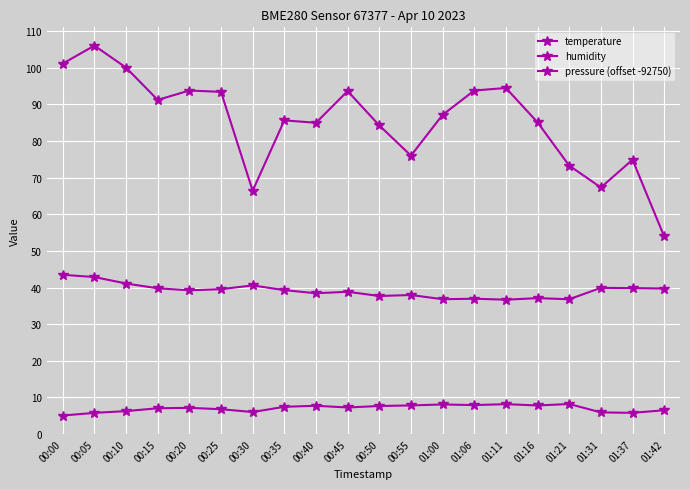

Where is pressure (offset -92750) nearest to the value 79?

00:55